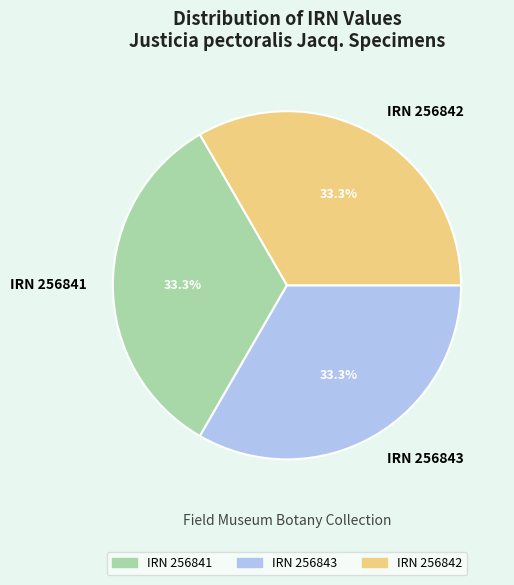

Is the sum of IRN 256842 and IRN 256843 greater than half?

Yes